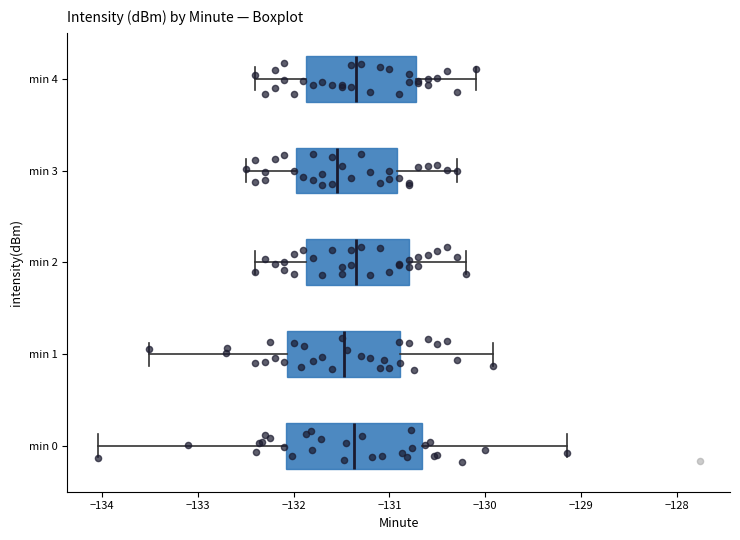

Which box is the widest, from its left edge to its right edge?

min 0